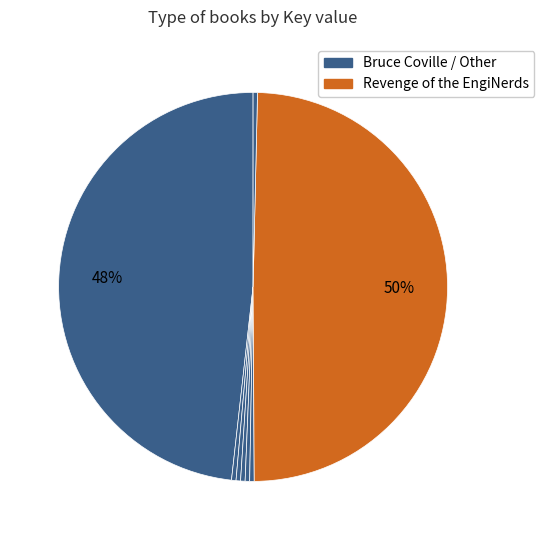

To the nearest percent, what is the average slice percentage?

12%